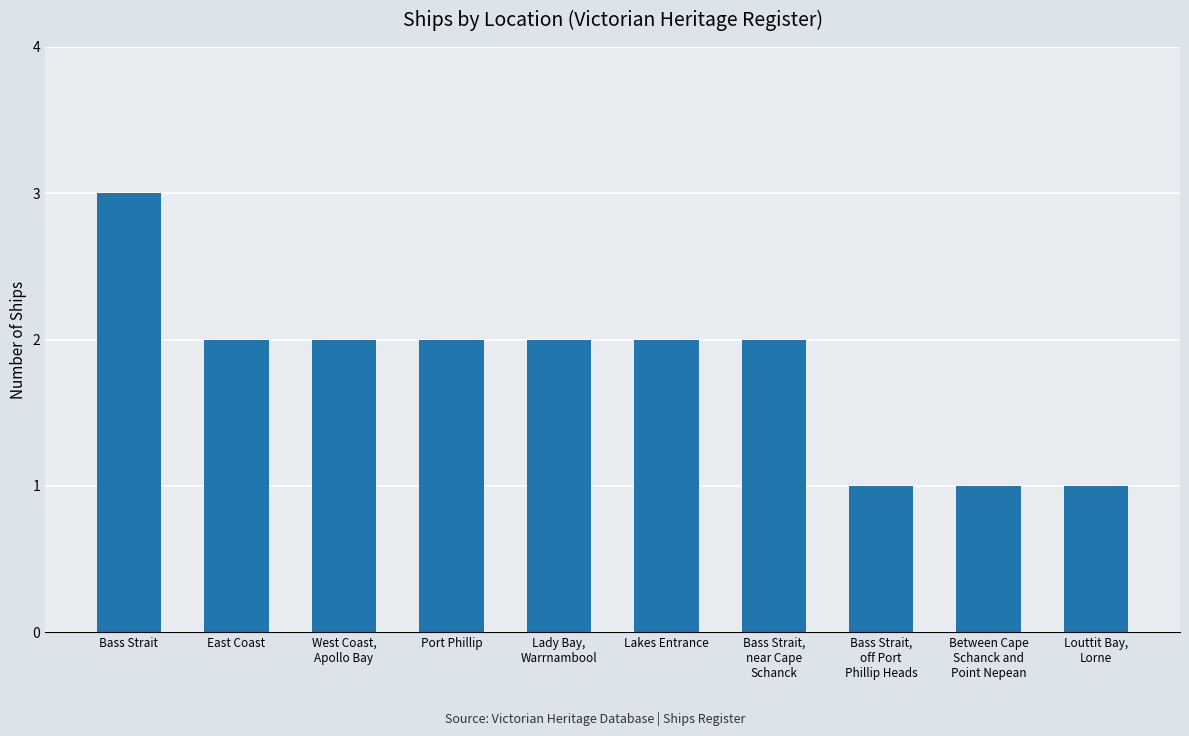

True or false: the data shows 2 at West Coast,
Apollo Bay.

True